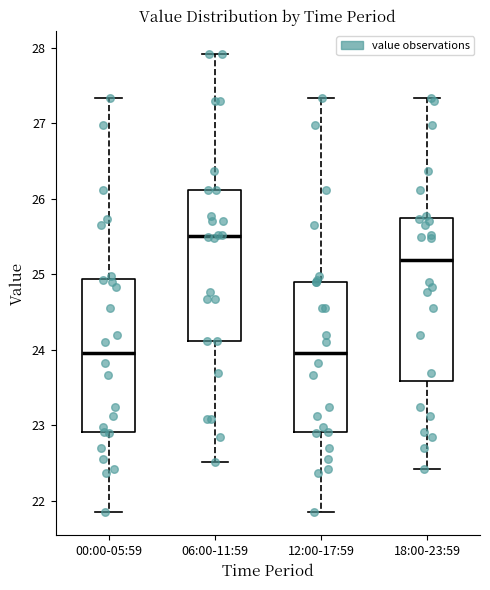

Which box is the tallest, from its lower edge to its upper edge?

18:00-23:59